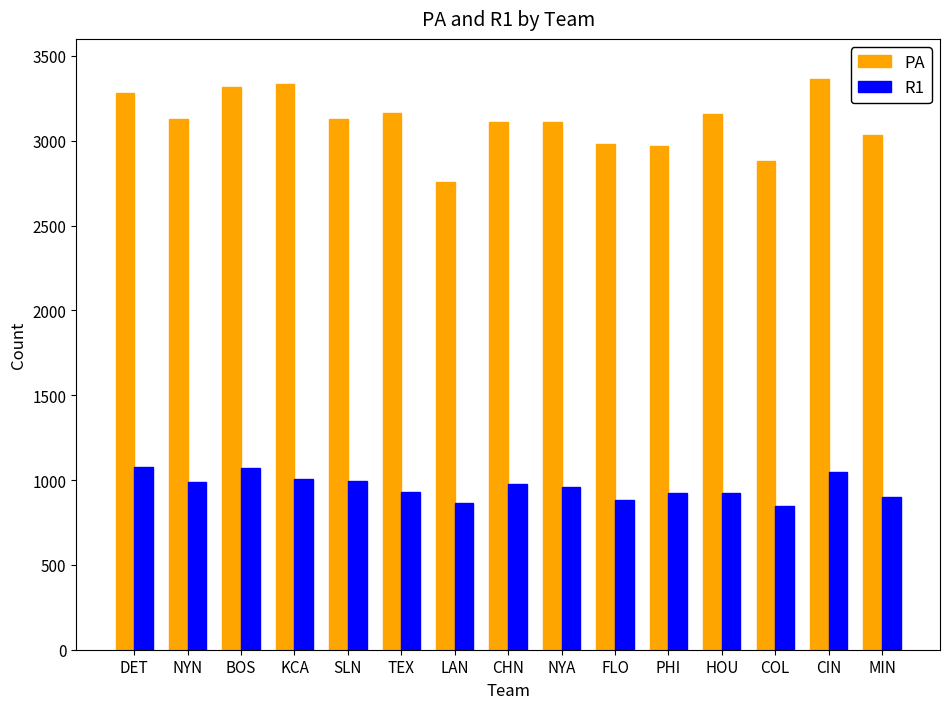

Rank the series by their maximum value, from highest to lowest.

PA, R1